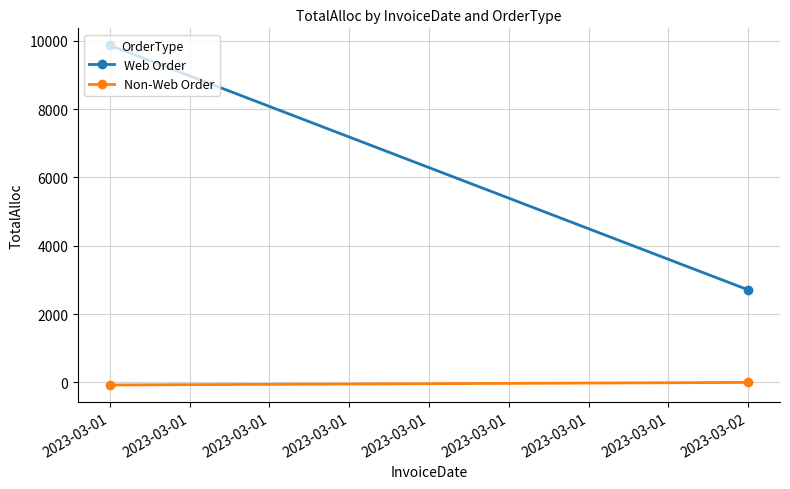

Which has a higher value, 2023-03-01 or 2023-03-02?

2023-03-01